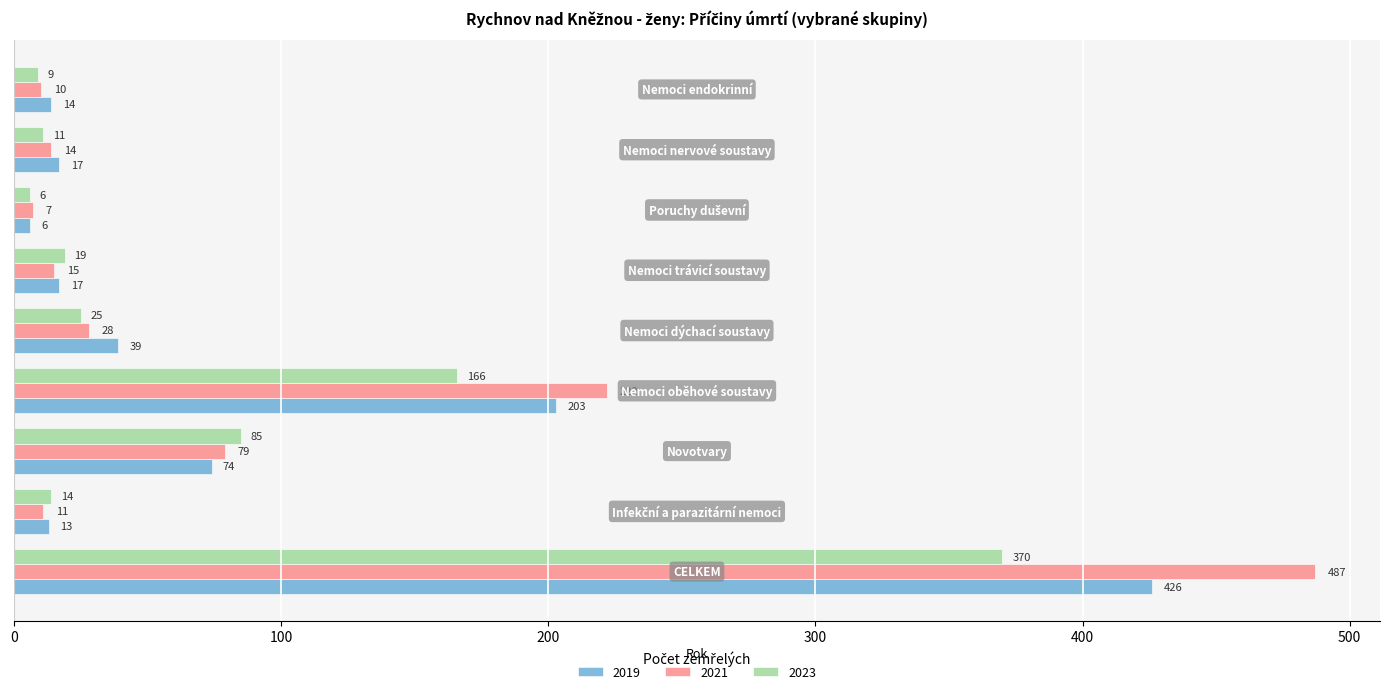

Which series has the widest spread of values?

2021